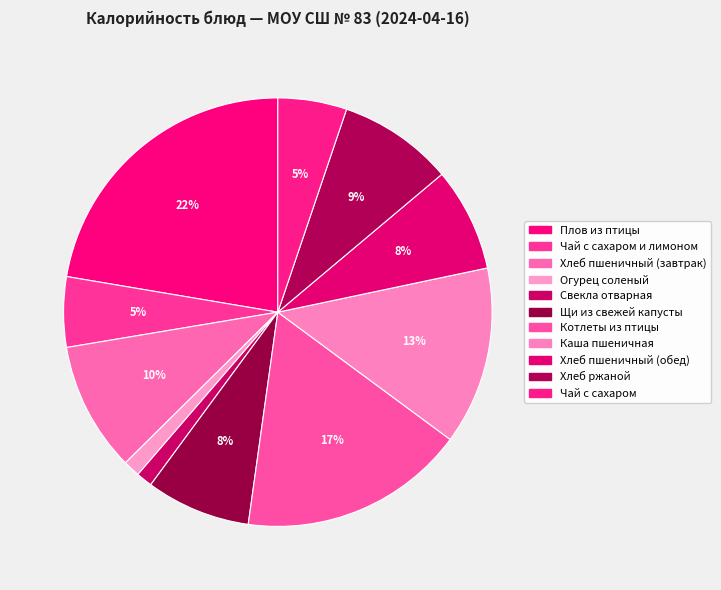

How many slices are in this pie chart?

11